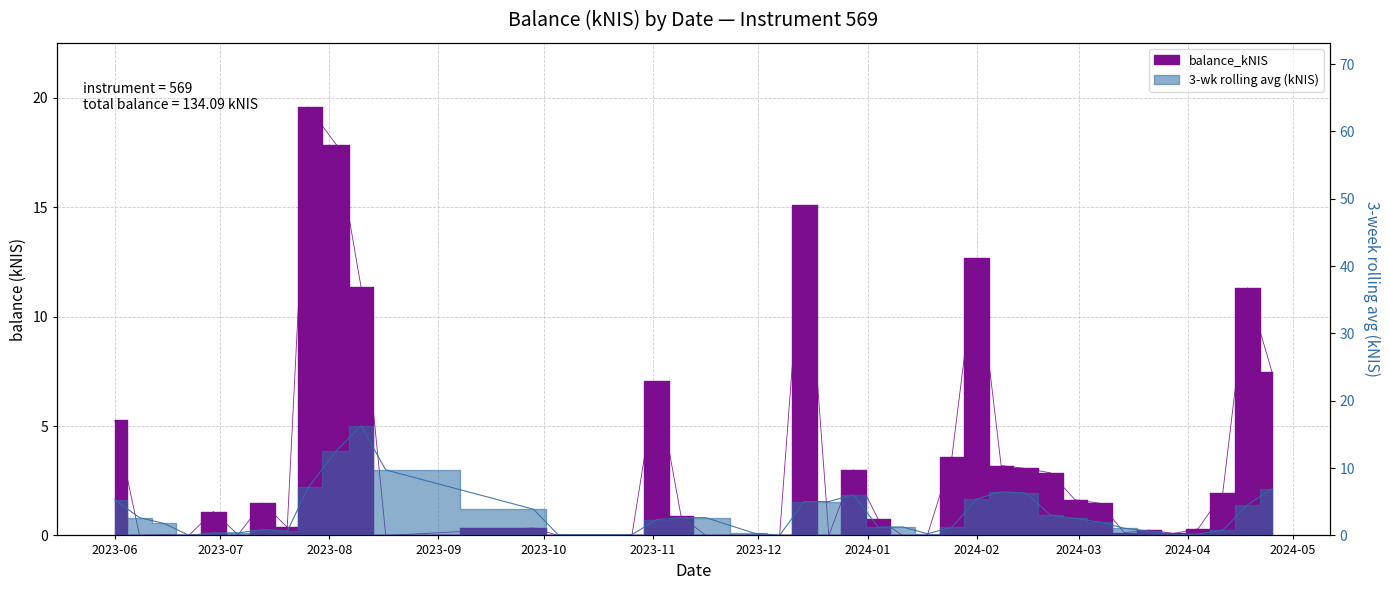

Which label corresponds to the smallest value in the chart?

2023-06-08